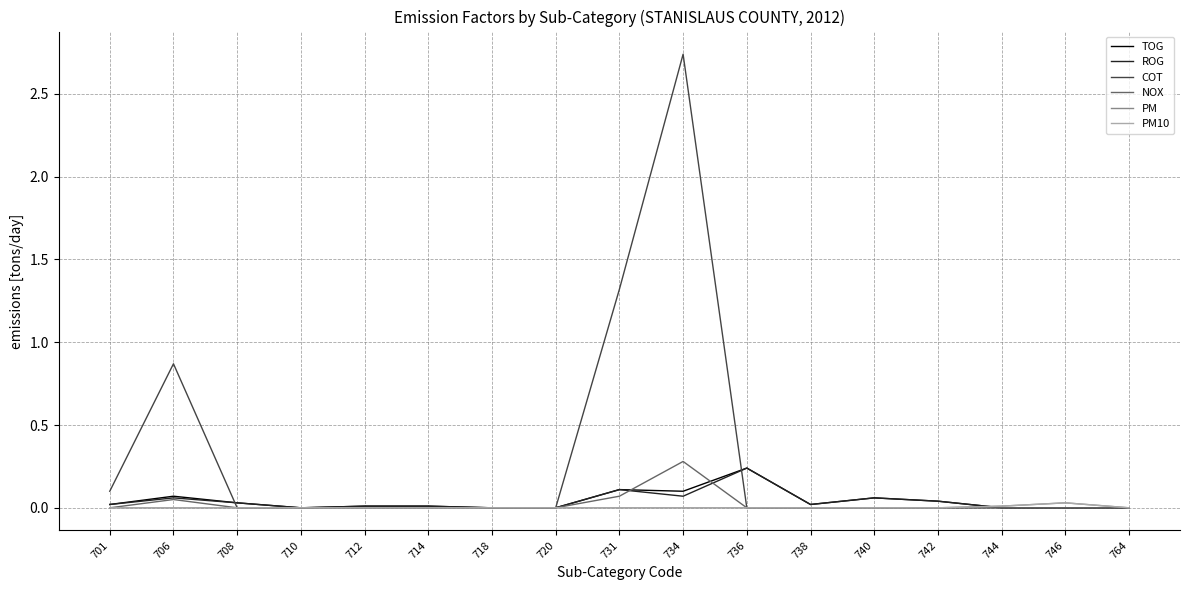

Does the chart have visible grid lines?

Yes